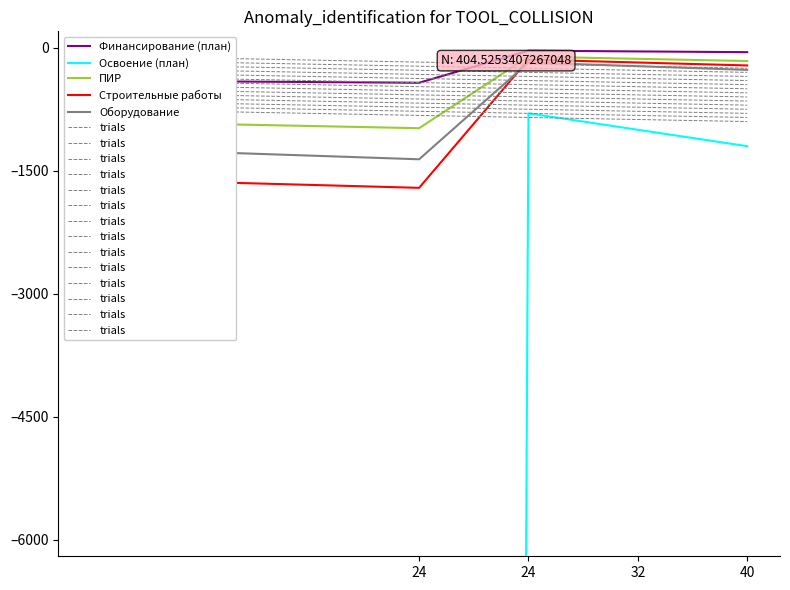

How many values in the Строительные работы series exceed -1600?

3